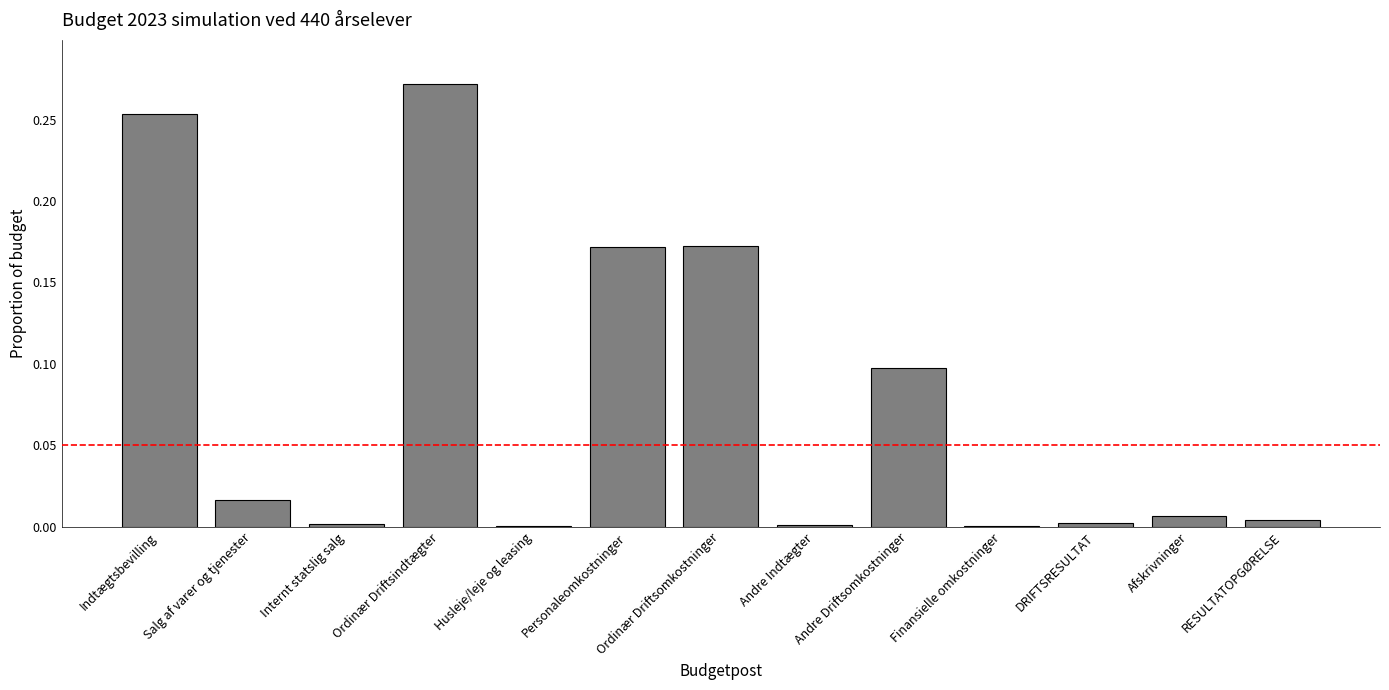

What is the sum of all values?

1.0